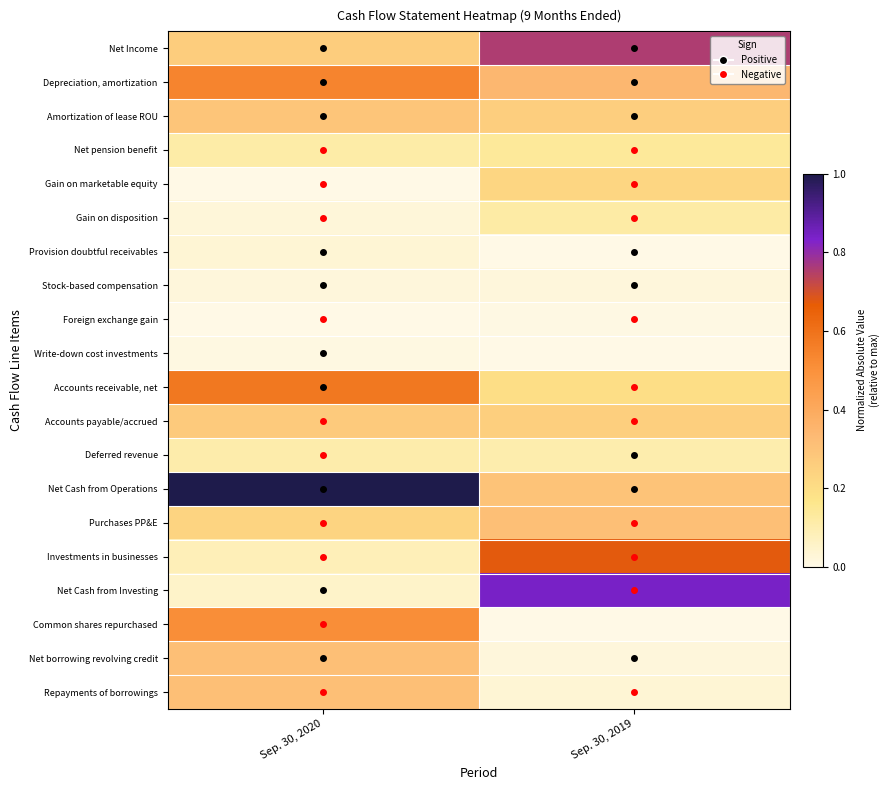

What is the spread (max minus min) of values at Sep. 30, 2019?

0.8